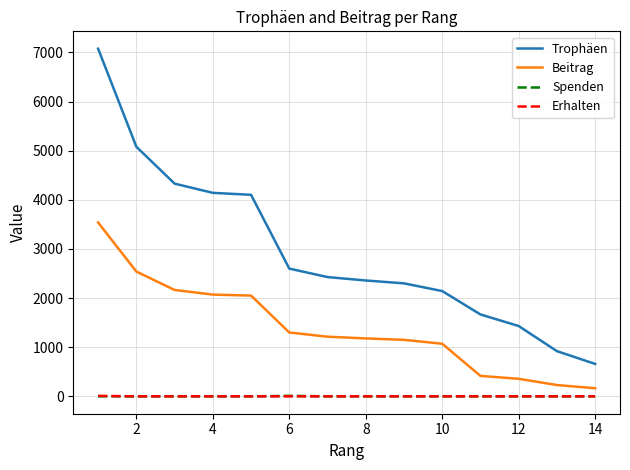

Which series has the widest spread of values?

Trophäen